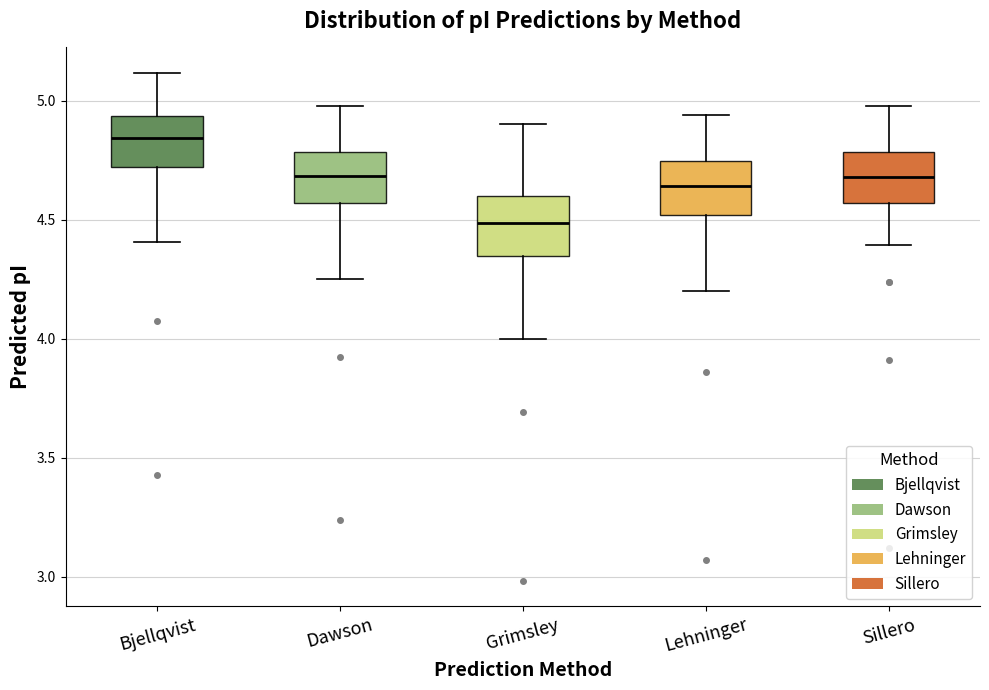

Reading left to right, read every box against the y-axis: the position of its median line, the range the box covers, and the ends of its whiskers. The values are not printed on the chart, so give them approximately, as read against the axis.

Bjellqvist: median 4.85, box 4.70 to 4.95, whiskers 4.40 to 5.10
Dawson: median 4.70, box 4.55 to 4.80, whiskers 4.25 to 5.00
Grimsley: median 4.50, box 4.35 to 4.60, whiskers 4.00 to 4.90
Lehninger: median 4.65, box 4.50 to 4.75, whiskers 4.20 to 4.95
Sillero: median 4.70, box 4.55 to 4.80, whiskers 4.40 to 5.00